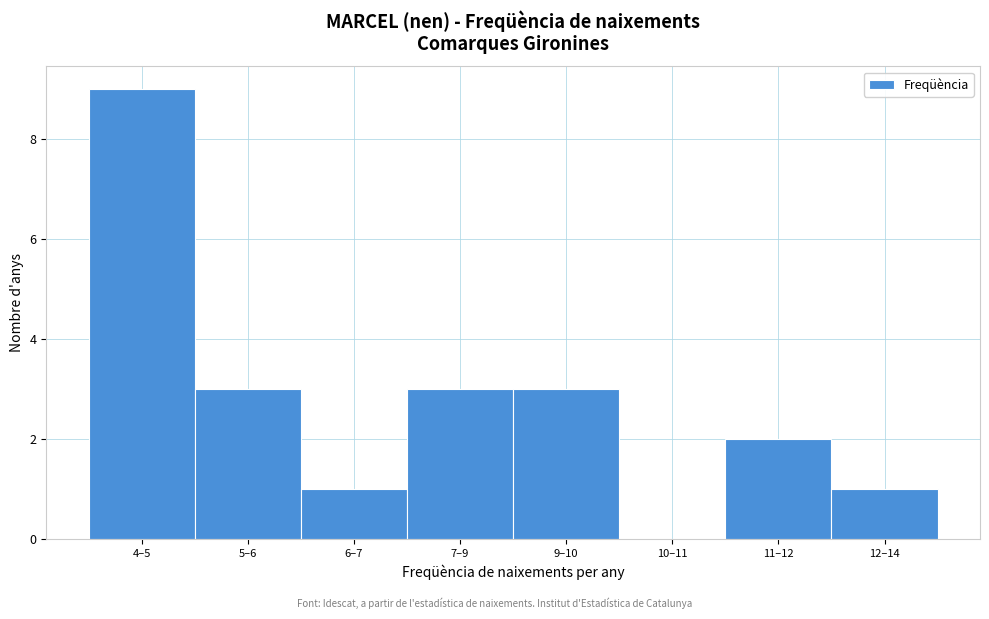

Reading left to right, what are all the values shown in this chart?

4–5=9	5–6=3	6–7=1	7–9=3	9–10=3	10–11=0	11–12=2	12–14=1